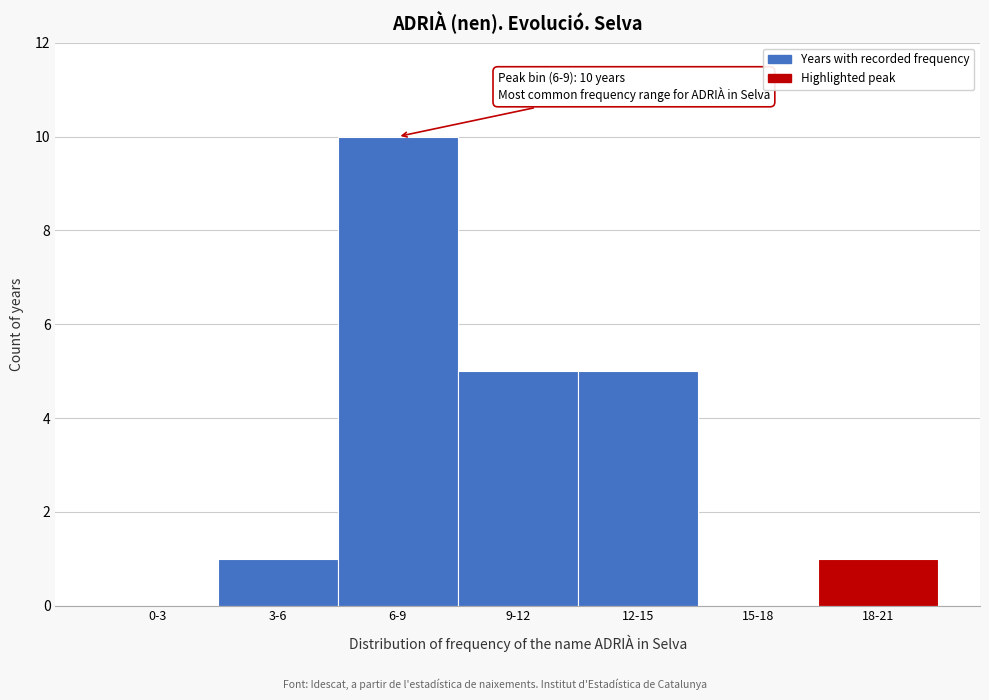

Reading left to right, what are all the values shown in this chart?

0-3=0	3-6=1	6-9=10	9-12=5	12-15=5	15-18=0	18-21=1